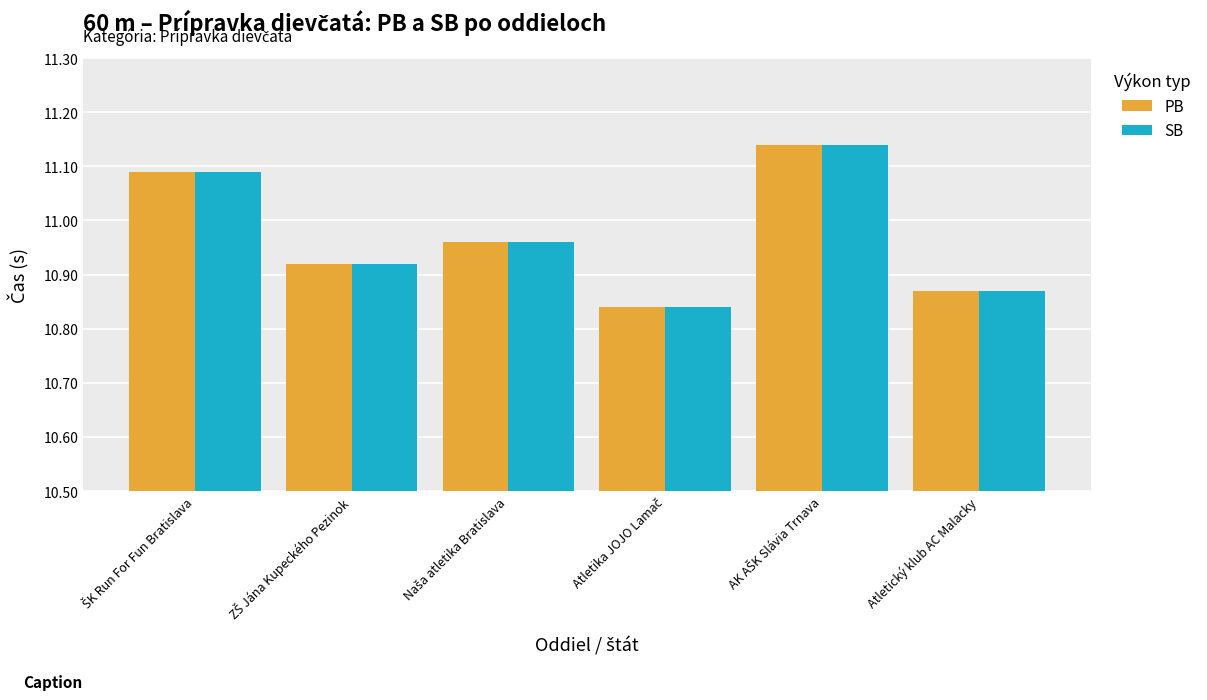

At how many categories does at least one series exceed 10?

6